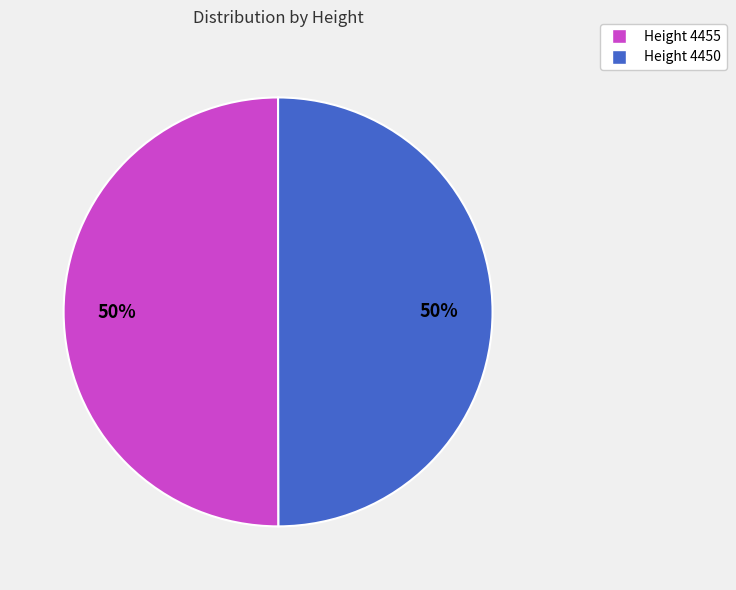

Is it true that Height 4450 is 50% of the pie?

True